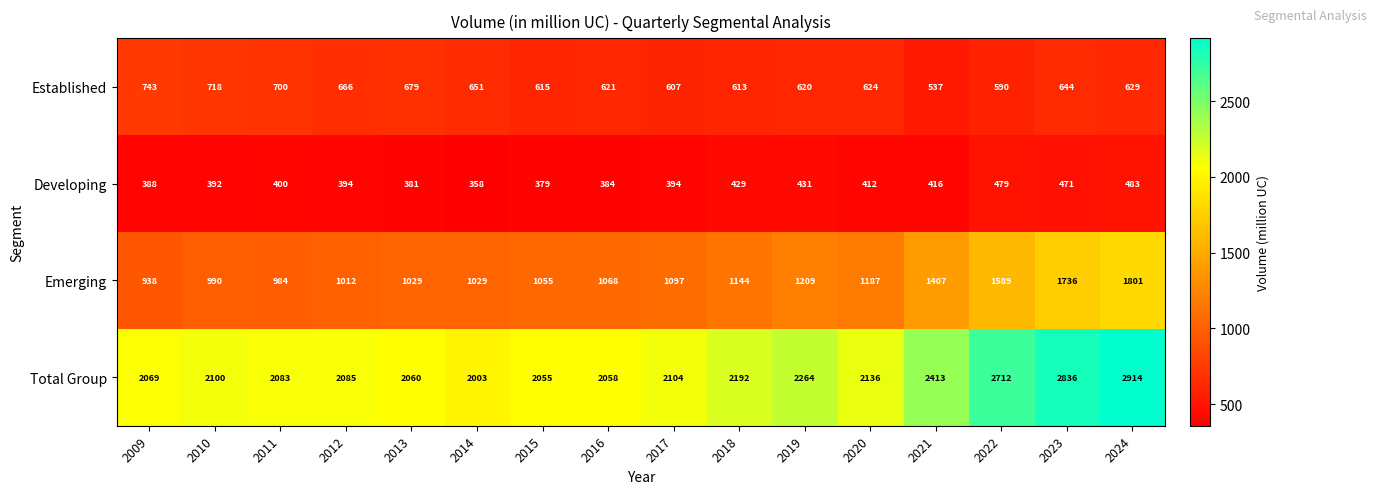

Count the number of categories in the chart.

16